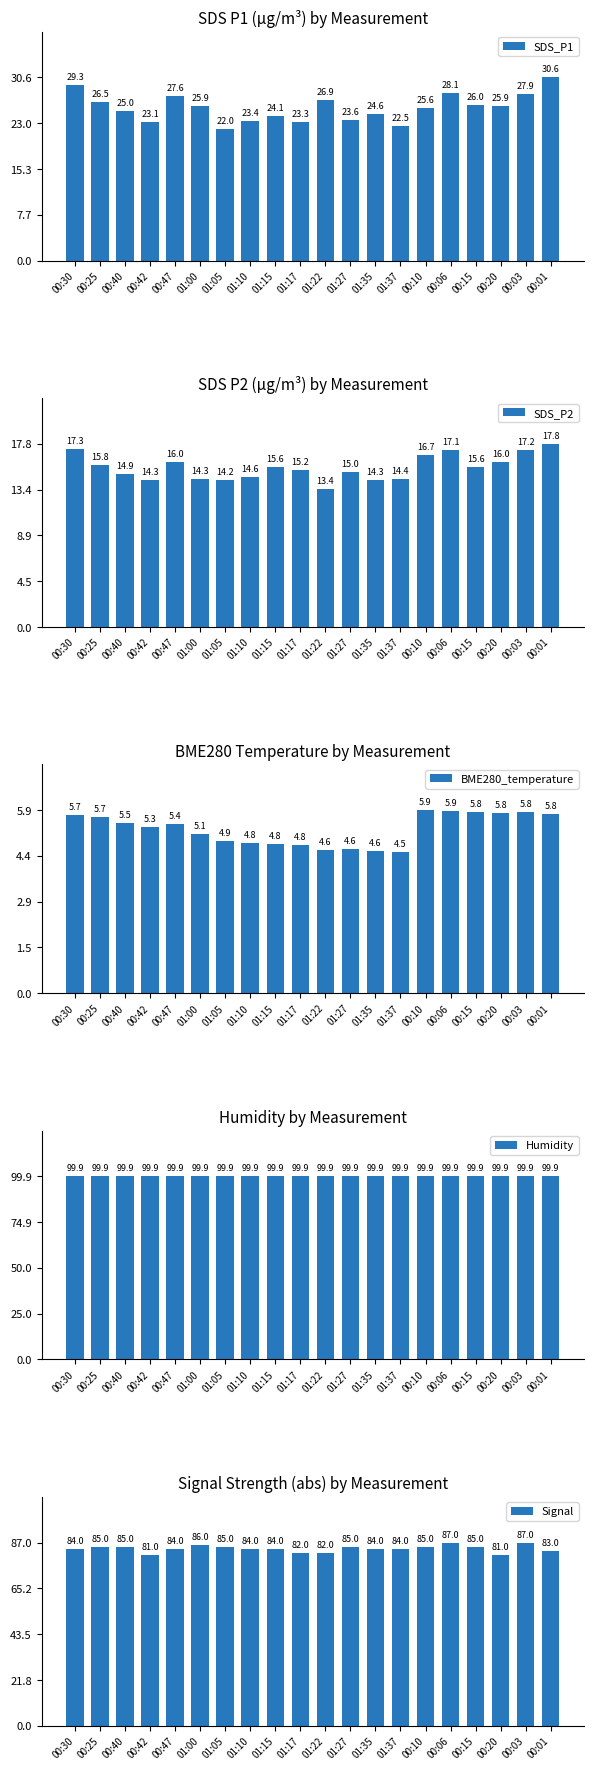

What is the average value of the SDS_P2 series?

15.5